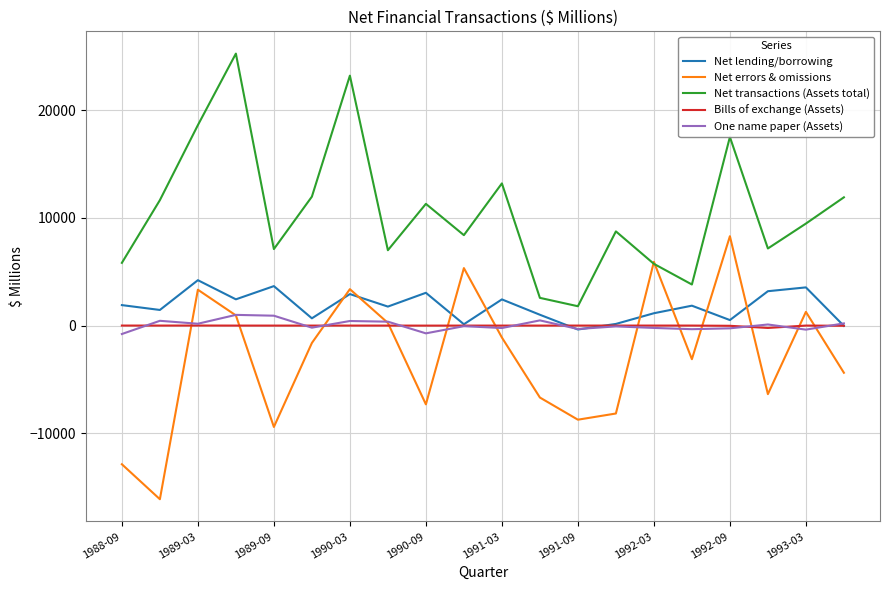

How many lines are shown in the chart?

5